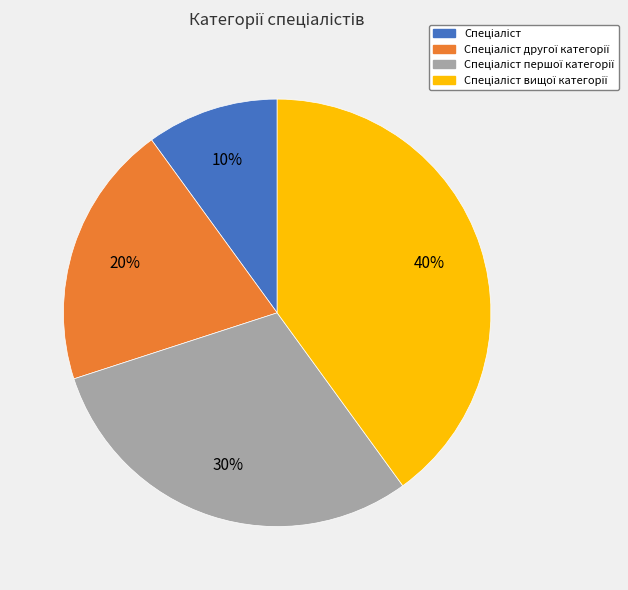

How many slices are in this pie chart?

4